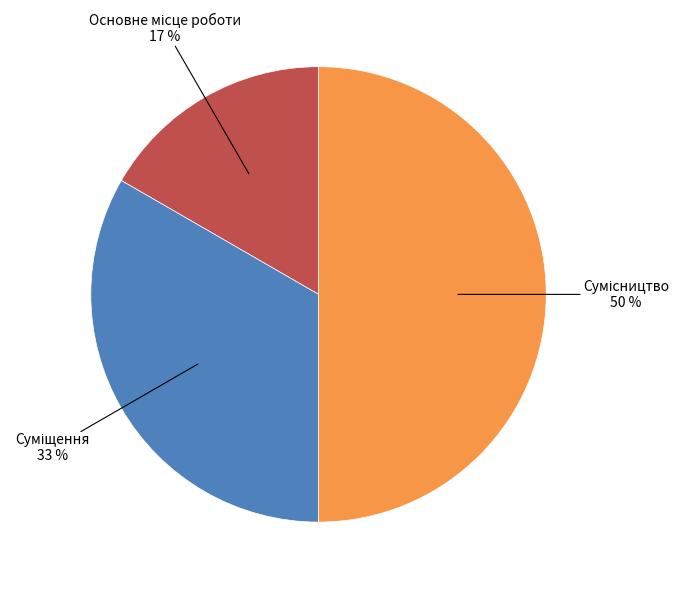

How many slices are in this pie chart?

3